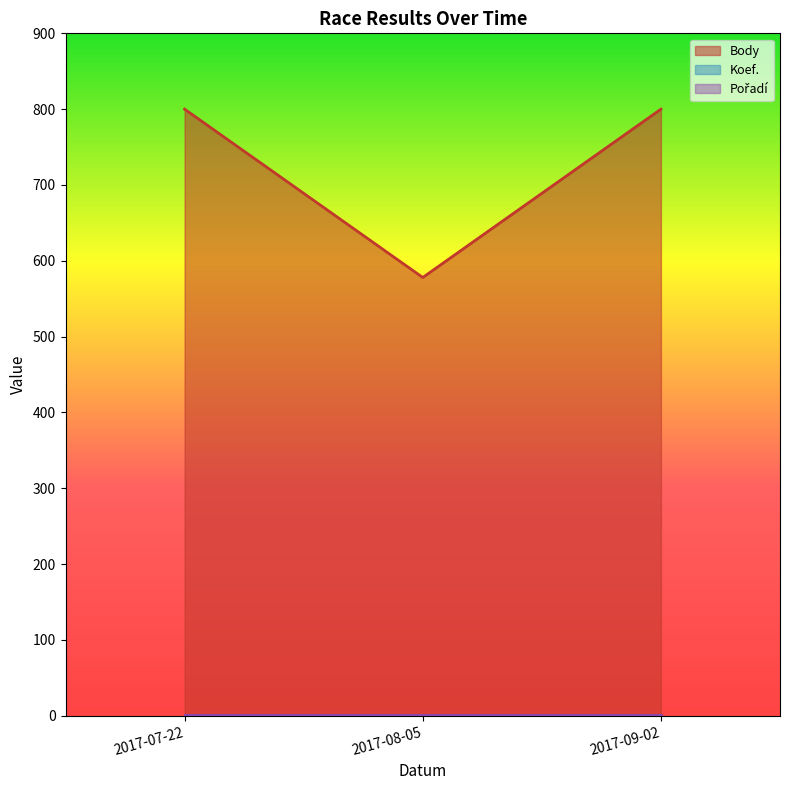

List the labels in order of Koef. value, largest first.

2017-07-22, 2017-08-05, 2017-09-02